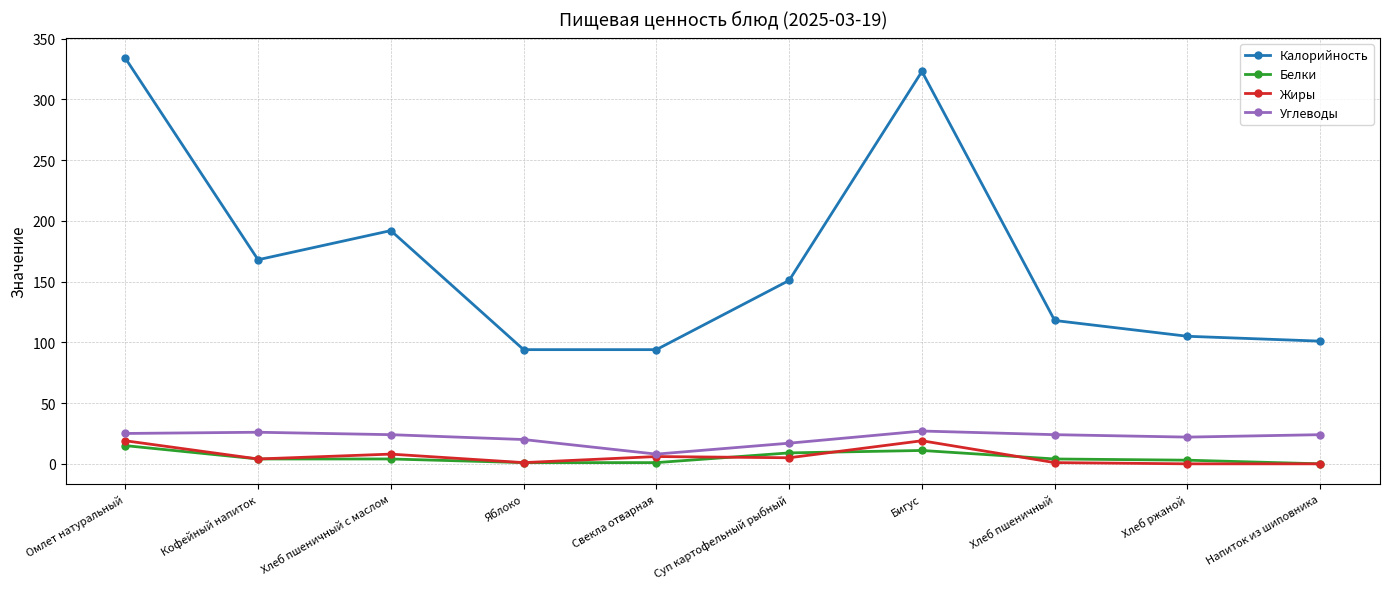

True or false: Белки and Калорийность intersect in this chart.

False